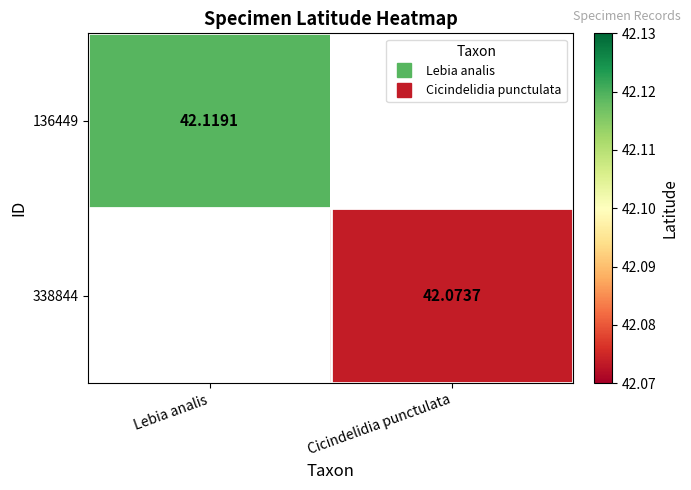

Is it true that 136449 equals 42.1 at Lebia analis?

True